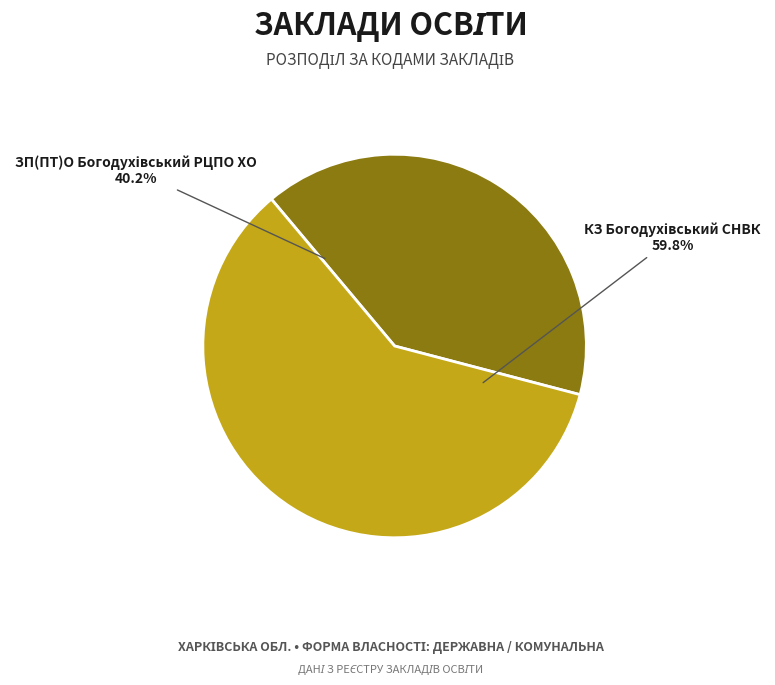

Does any single category account for the majority?

Yes